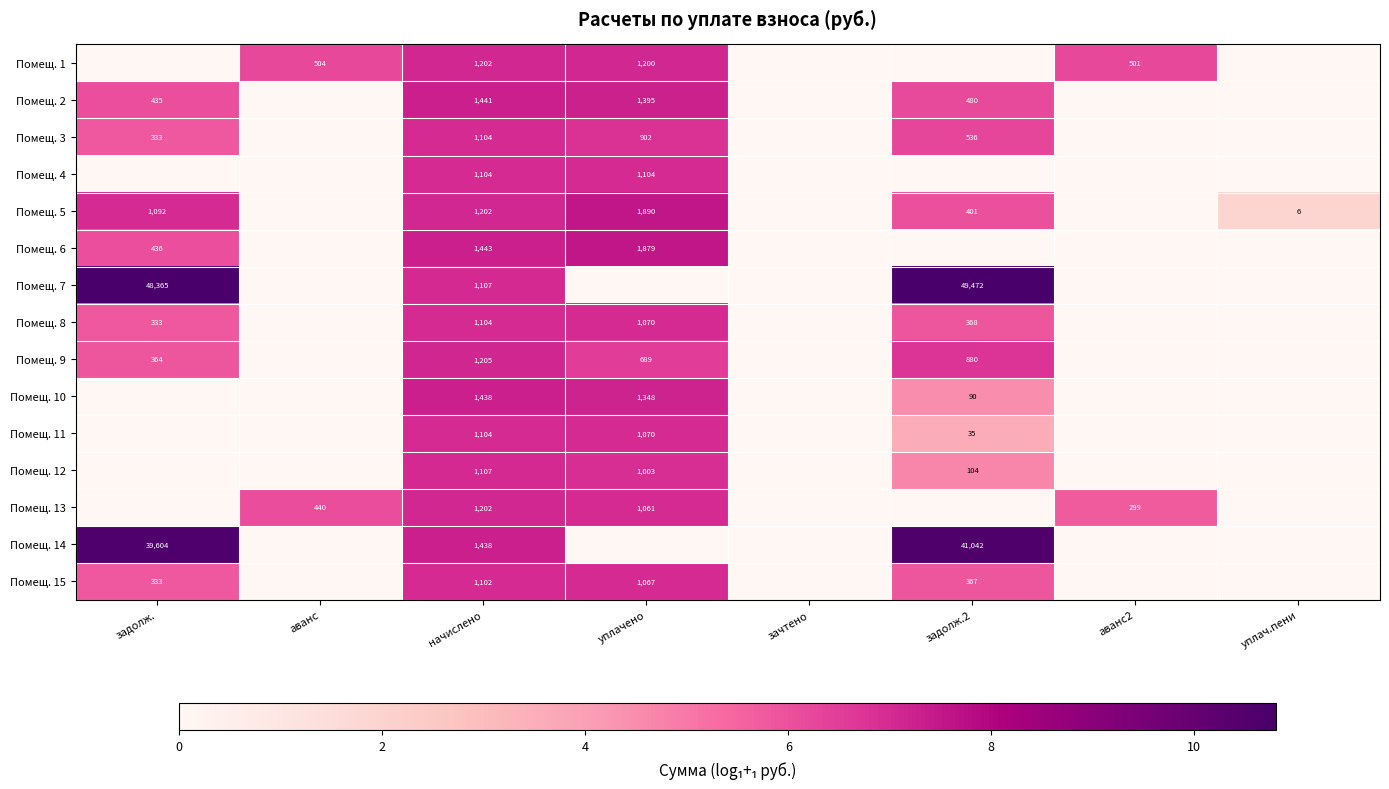

Which has a higher value, задолж.2 or зачтено?

задолж.2